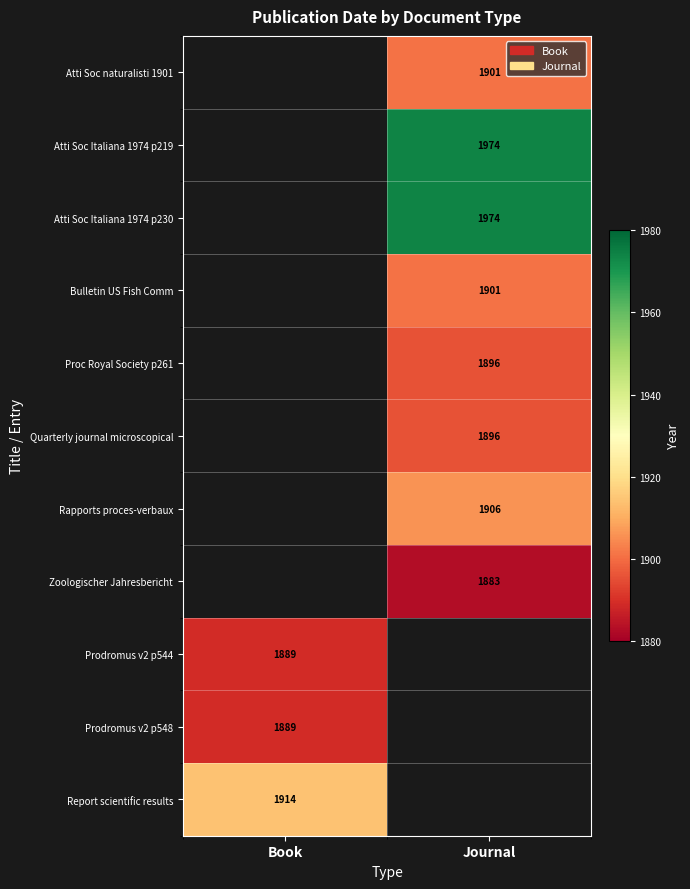

The Zoologischer Jahresbericht series shows 3018 at Journal. True or false?

False